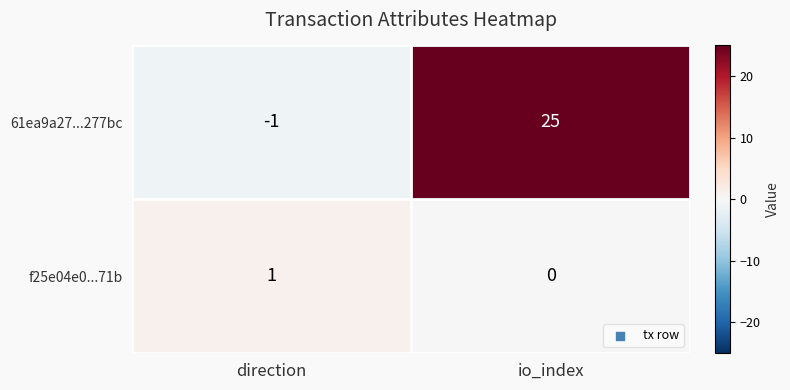

How many positive values does the 61ea9a27...277bc series have?

1